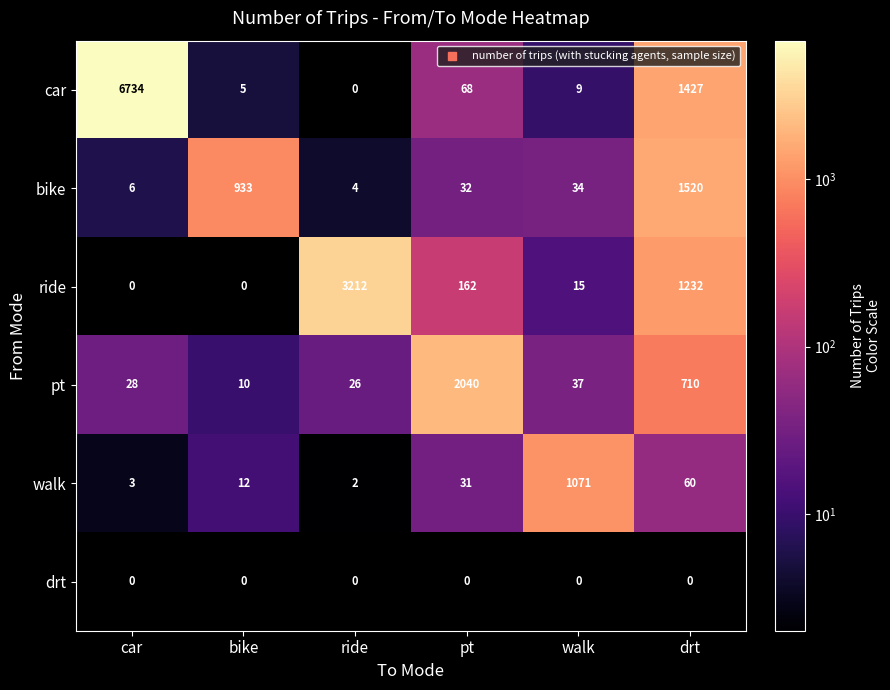

What is the difference between the highest and lowest values at drt?

1520